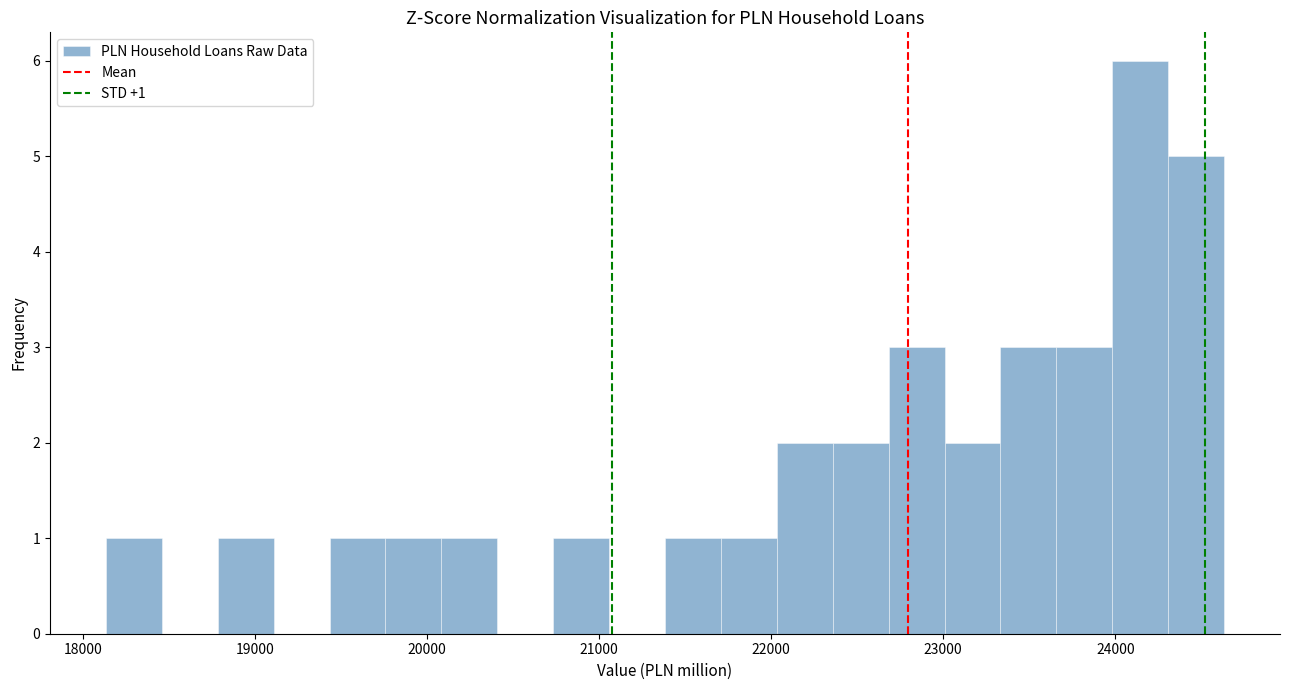

Read against the x-axis, roughly where is the centre of the tallest bar?

24100